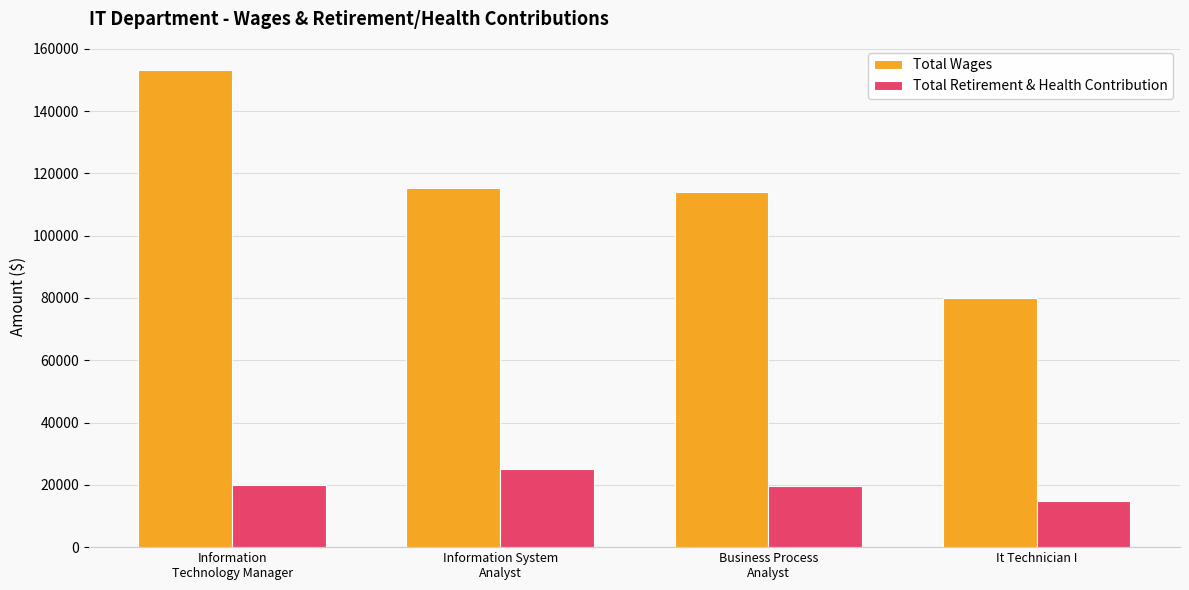

List the series in order of their overall mean, highest first.

Total Wages, Total Retirement & Health Contribution